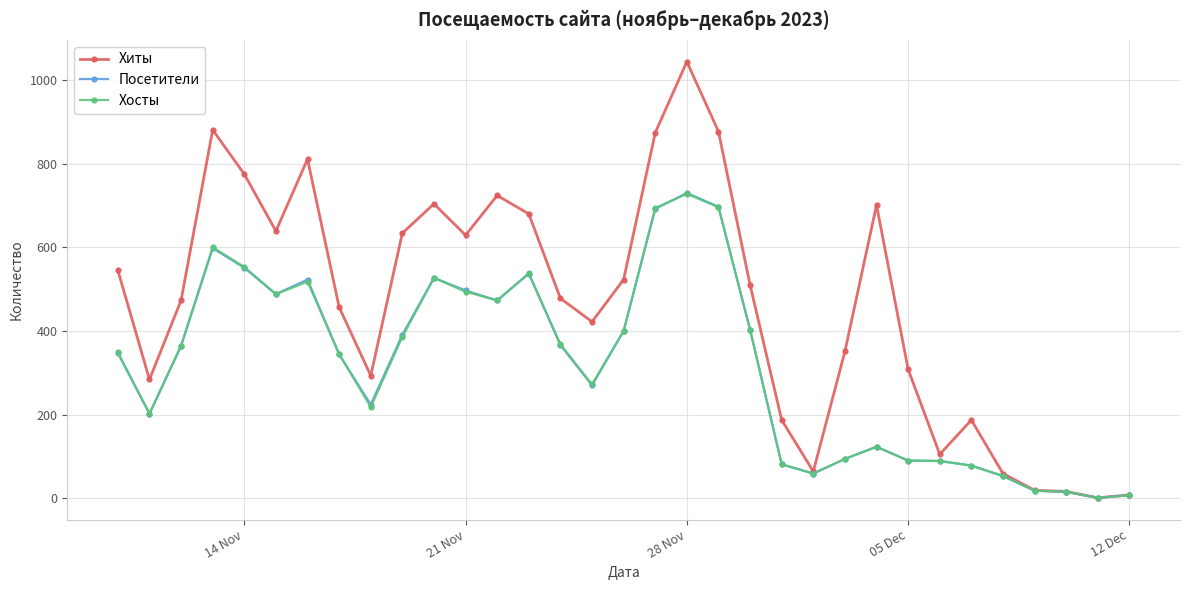

Which series has the largest total across all categories?

Хиты